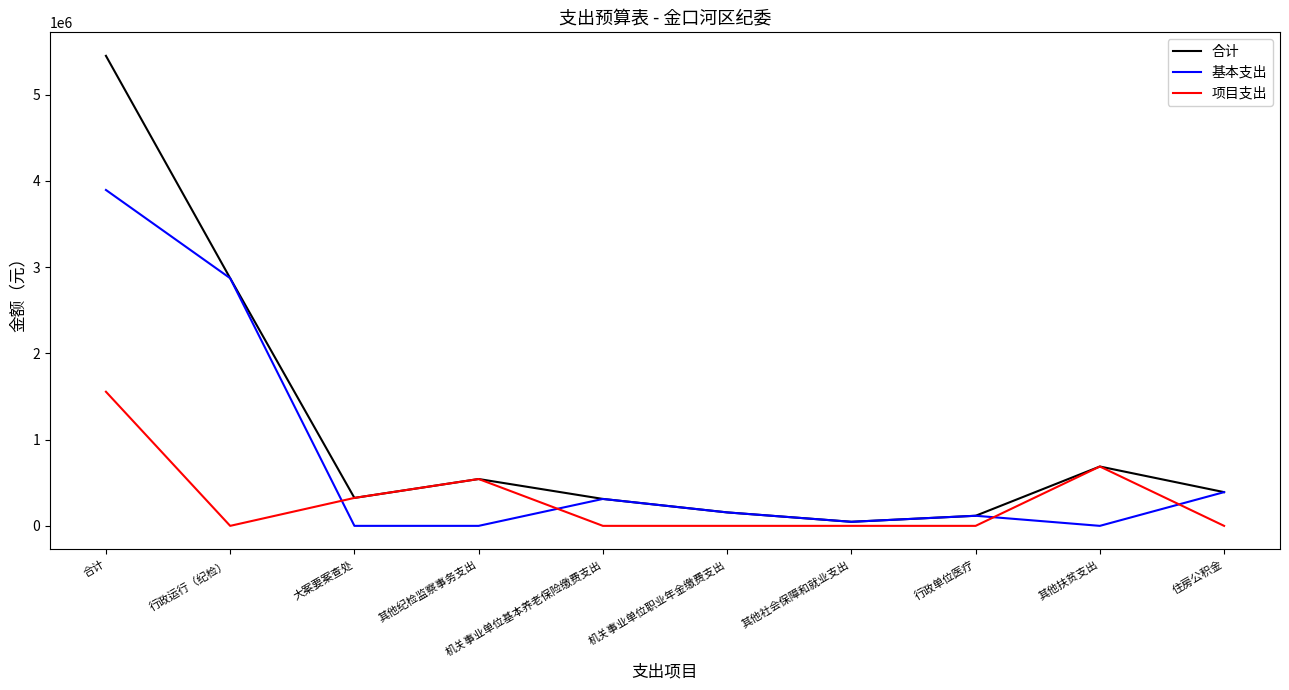

What are all the series names shown in the legend?

合计, 基本支出, 项目支出